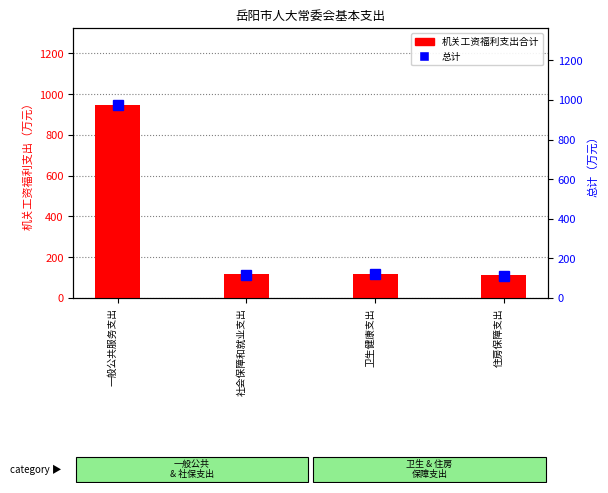

Is it true that 机关工资福利支出合计 equals 200.7 at 社会保障和就业支出?

False